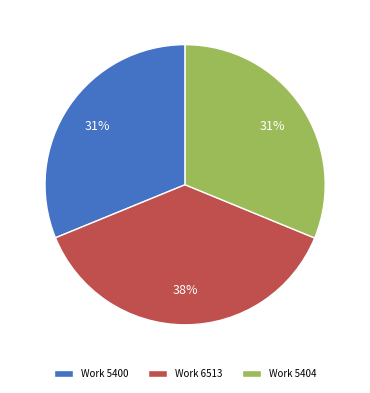

Which category has the biggest portion of the pie?

Work 6513